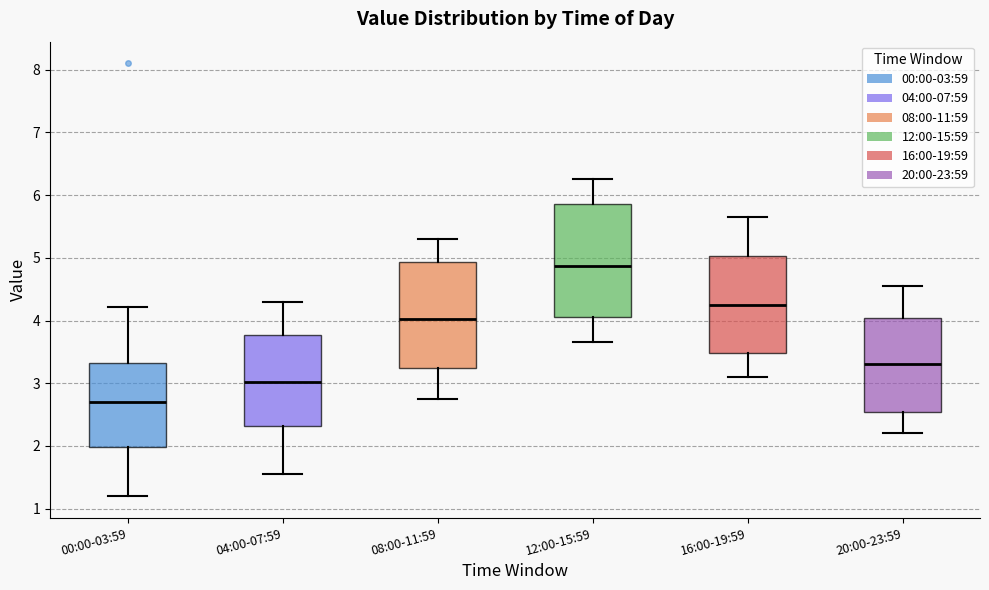

Reading left to right, transcribe this box plot: for each box, give where its median line is, the range the box spans, and where its two whiskers end, as read against the y-axis. The values are not printed on the chart, so give them approximately, as read against the axis.

00:00-03:59: median 2.7, box 2.0 to 3.3, whiskers 1.2 to 4.2
04:00-07:59: median 3.0, box 2.3 to 3.8, whiskers 1.6 to 4.3
08:00-11:59: median 4.0, box 3.2 to 4.9, whiskers 2.8 to 5.3
12:00-15:59: median 4.9, box 4.1 to 5.9, whiskers 3.7 to 6.3
16:00-19:59: median 4.3, box 3.5 to 5.0, whiskers 3.1 to 5.7
20:00-23:59: median 3.3, box 2.5 to 4.0, whiskers 2.2 to 4.6